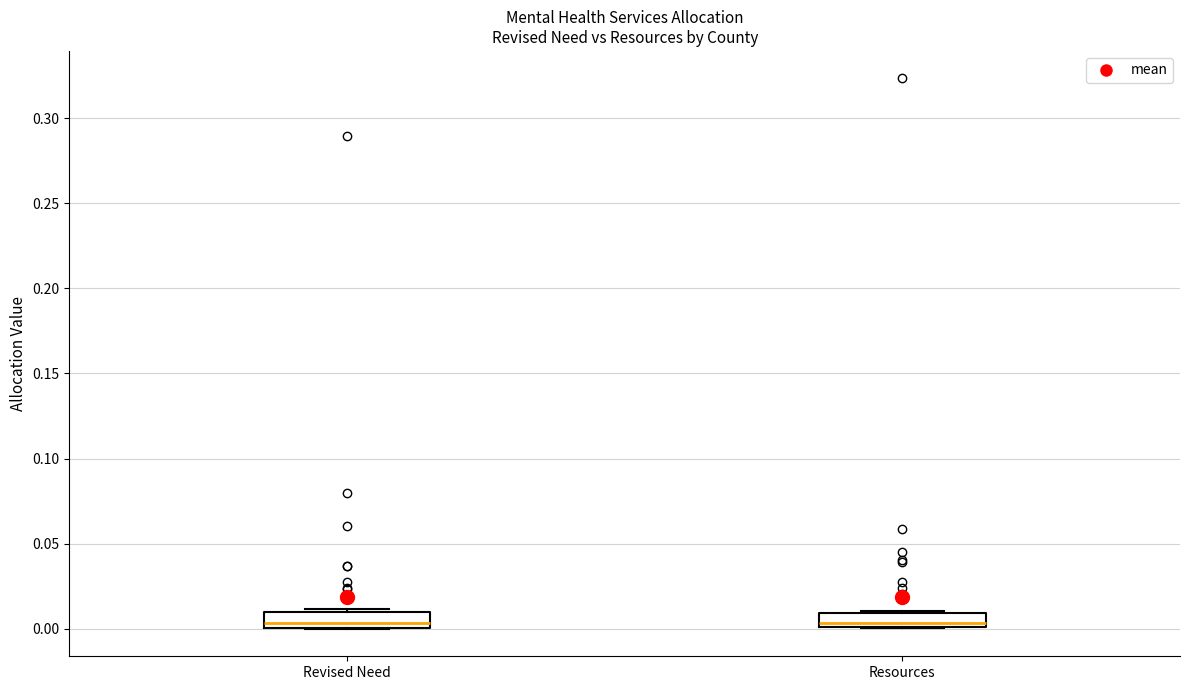

Where is the lower edge of the box for Resources on the y-axis? The values are not printed on the chart, so give them approximately, as read against the axis.

0.000